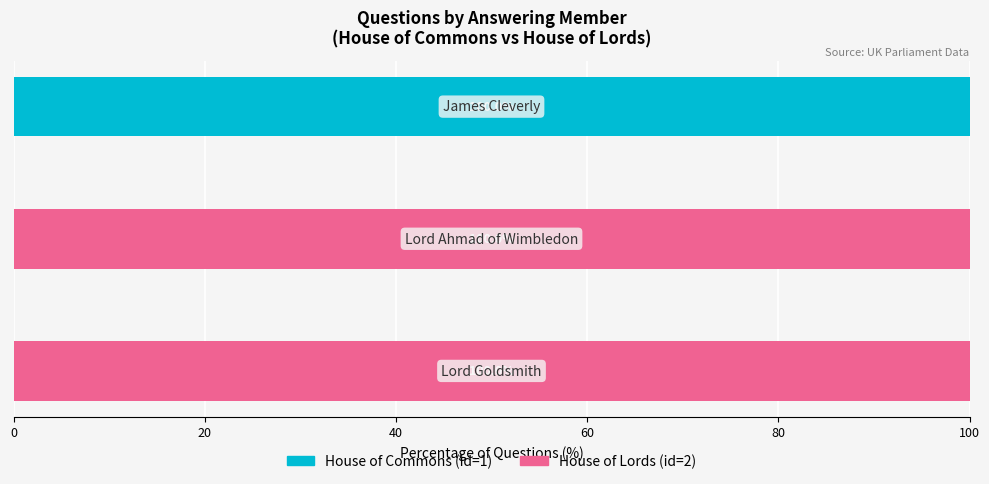

What is the highest value of the House of Commons (id=1) series?

100